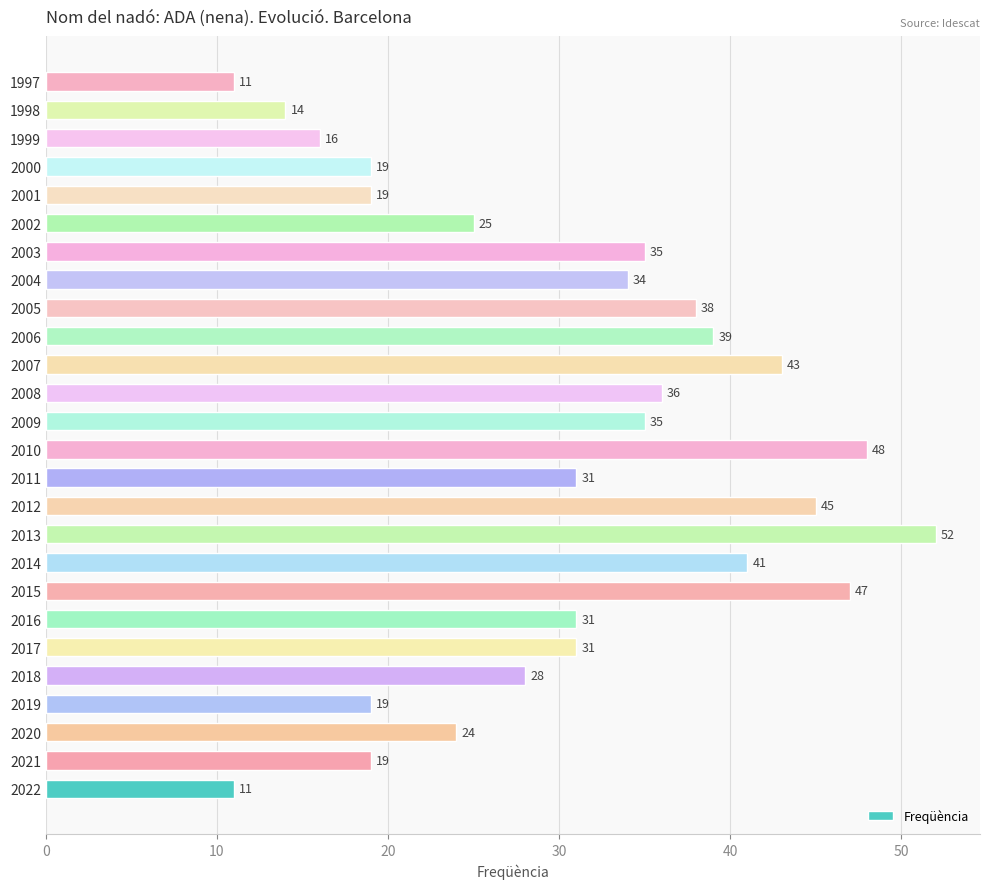

What value does the data have at 2004?

34